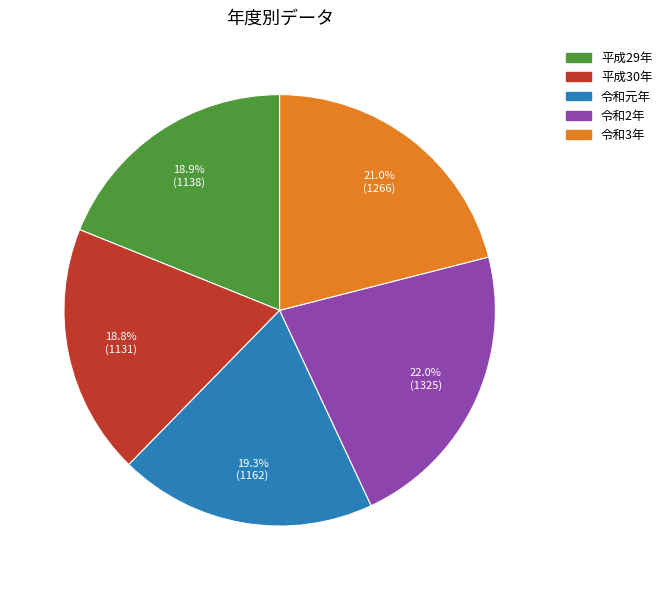

To the nearest percent, what percentage of the pie is 令和3年?

21%